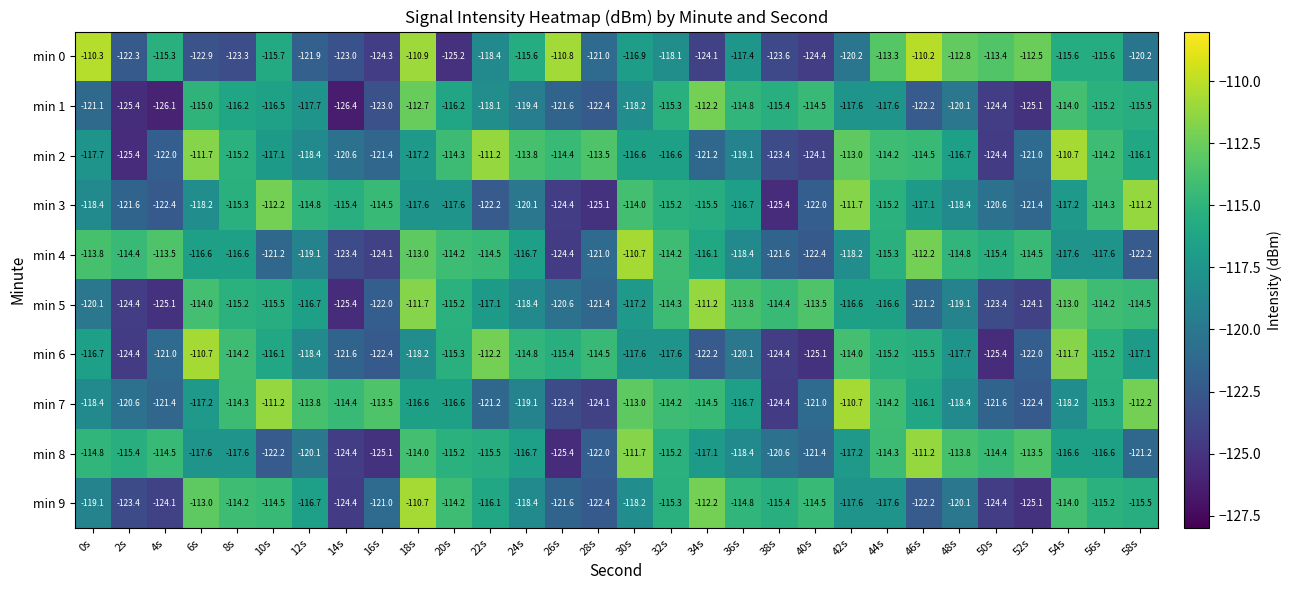

At which label is min 4 closest to -117?

24s